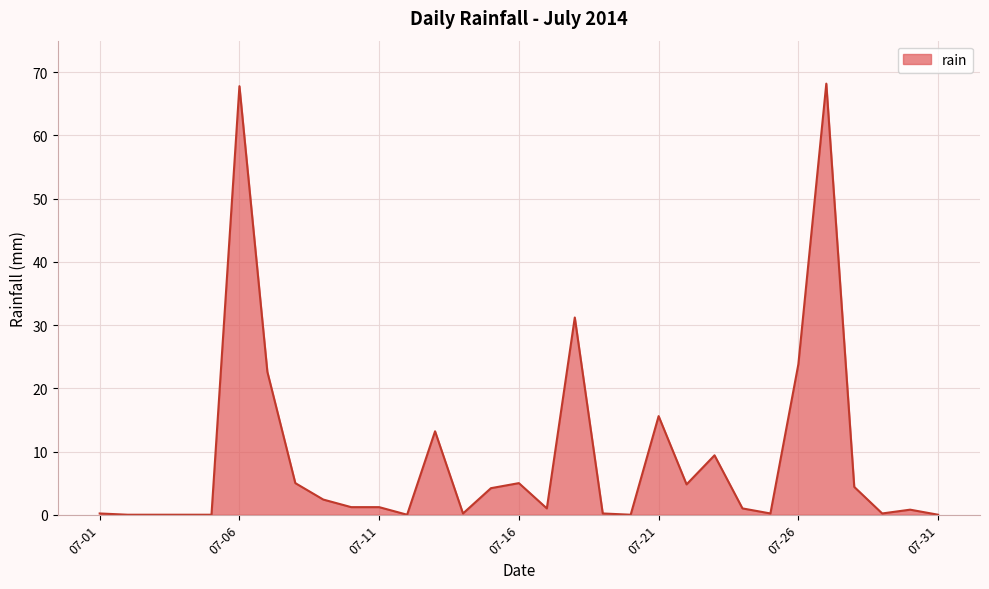

What is the difference between the maximum and minimum values?

68.2